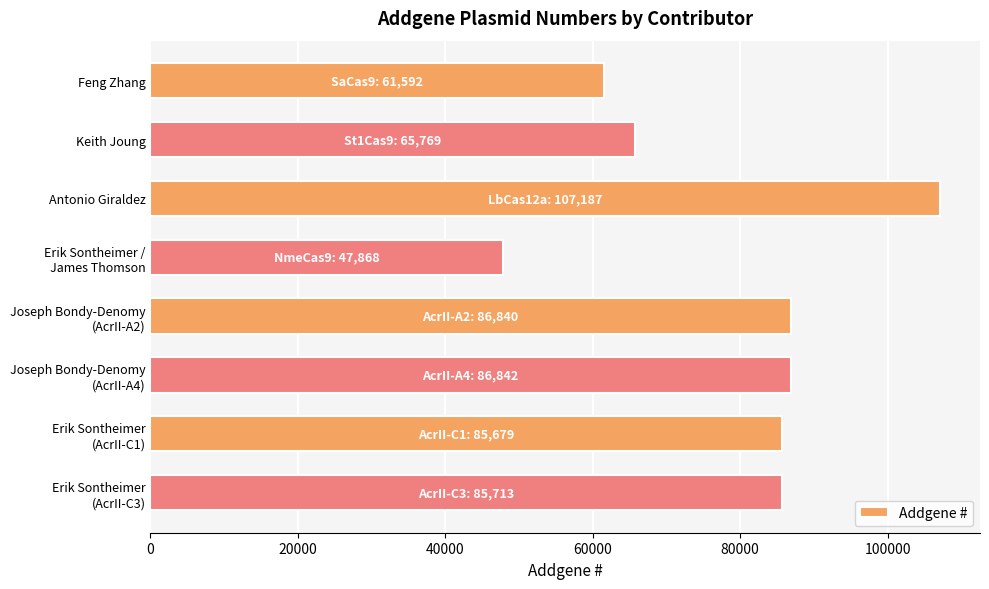

The chart shows a value of 65769 at Keith Joung. True or false?

True